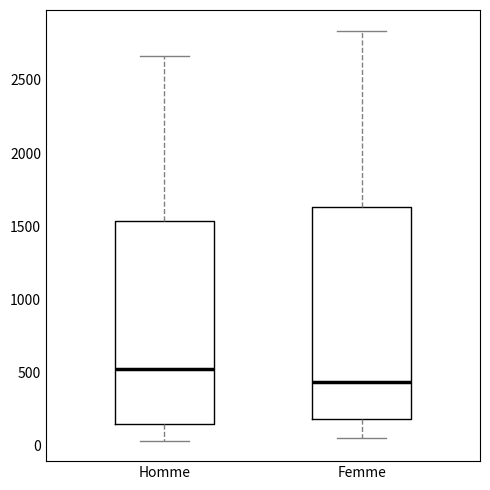

Where is the lower edge of the box for Homme on the y-axis? The values are not printed on the chart, so give them approximately, as read against the axis.

150